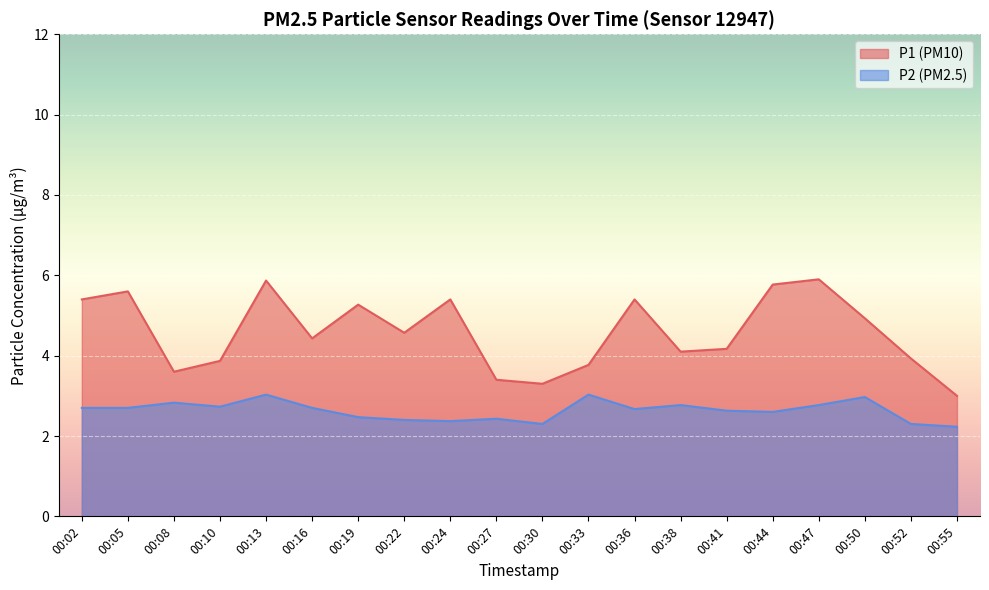

Reading left to right, list all the values displayed in this chart.

P1: 00:02=5.4	00:05=5.6	00:08=3.6	00:10=3.9	00:13=5.9	00:16=4.4	00:19=5.3	00:22=4.6	00:24=5.4	00:27=3.4	00:30=3.3	00:33=3.8	00:36=5.4	00:38=4.1	00:41=4.2	00:44=5.8	00:47=5.9	00:50=4.9	00:52=3.9	00:55=3.0
P2: 00:02=2.7	00:05=2.7	00:08=2.8	00:10=2.7	00:13=3.0	00:16=2.7	00:19=2.5	00:22=2.4	00:24=2.4	00:27=2.4	00:30=2.3	00:33=3.0	00:36=2.7	00:38=2.8	00:41=2.6	00:44=2.6	00:47=2.8	00:50=3.0	00:52=2.3	00:55=2.2